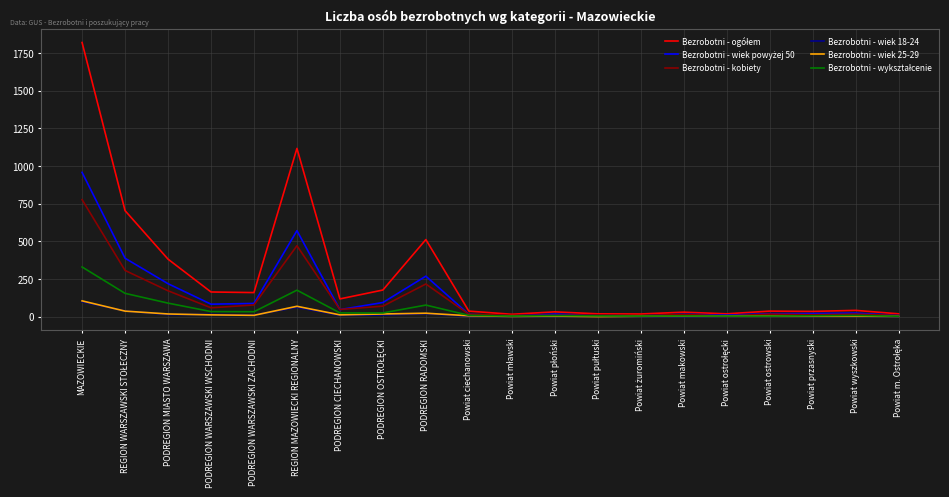

What is the difference between the second highest and second lowest values in the Bezrobotni - wiek 25-29 series?

67